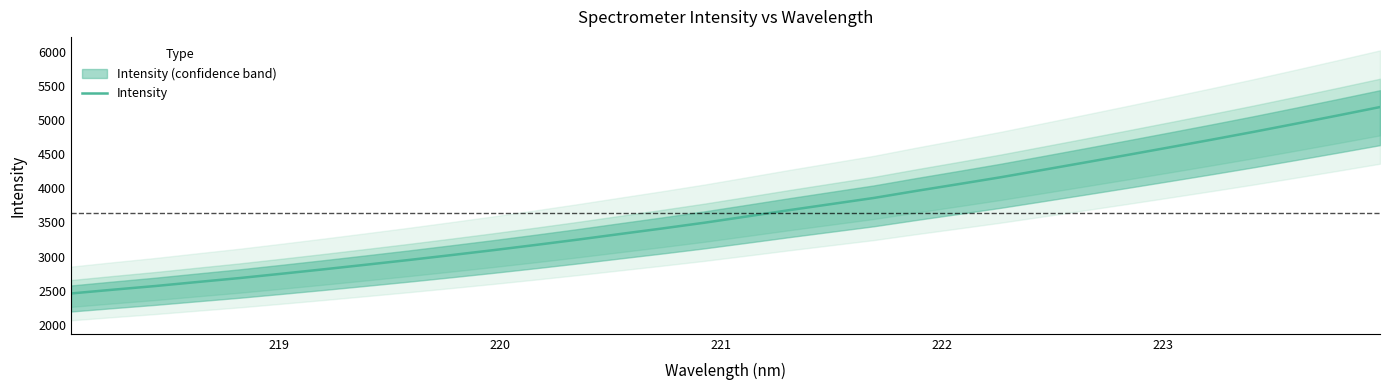

Reading left to right, what are all the values shown in this chart?

2458.9	2514.5	2568.3	2627.4	2685.5	2749.2	2814.4	2881.6	2950.0	3021.3	3094.2	3170.3	3248.8	3330.9	3412.1	3496.7	3587.9	3680.2	3769.4	3858.4	3961.3	4060.3	4161.2	4269.0	4377.8	4487.6	4599.2	4711.9	4827.0	4946.3	5067.5	5191.0